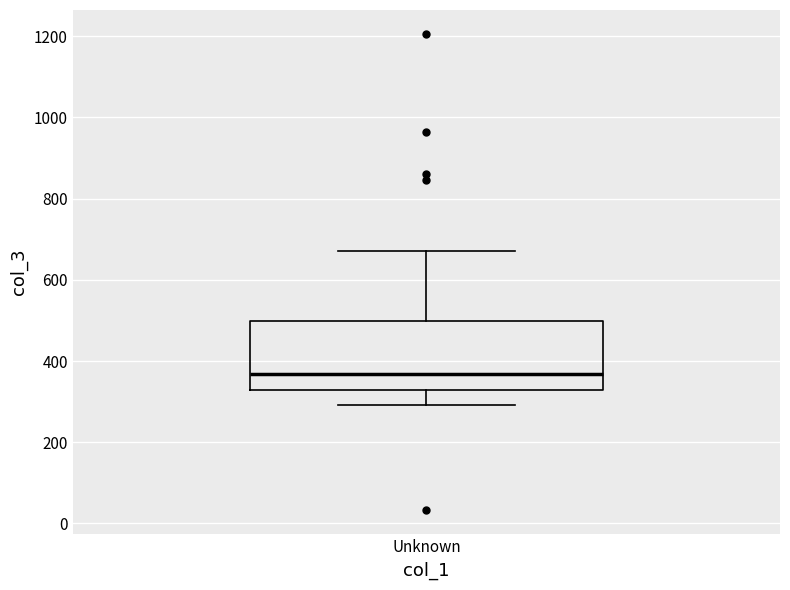

Transcribe this box plot: give where the median line is, the range the box spans, and where the two whiskers end, as read against the y-axis. The values are not printed on the chart, so give them approximately, as read against the axis.

median 360, box 320 to 500, whiskers 300 to 680